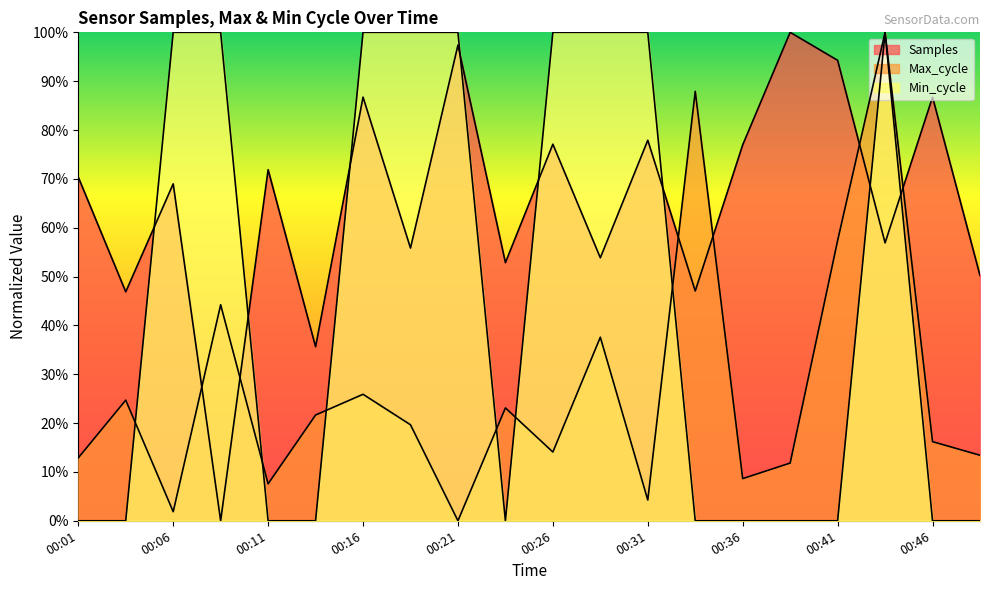

Rank the categories by Max_cycle value from highest to lowest.

00:44, 00:34, 00:41, 00:08, 00:29, 00:16, 00:03, 00:24, 00:13, 00:18, 00:46, 00:26, 00:49, 00:01, 00:39, 00:36, 00:11, 00:31, 00:06, 00:21